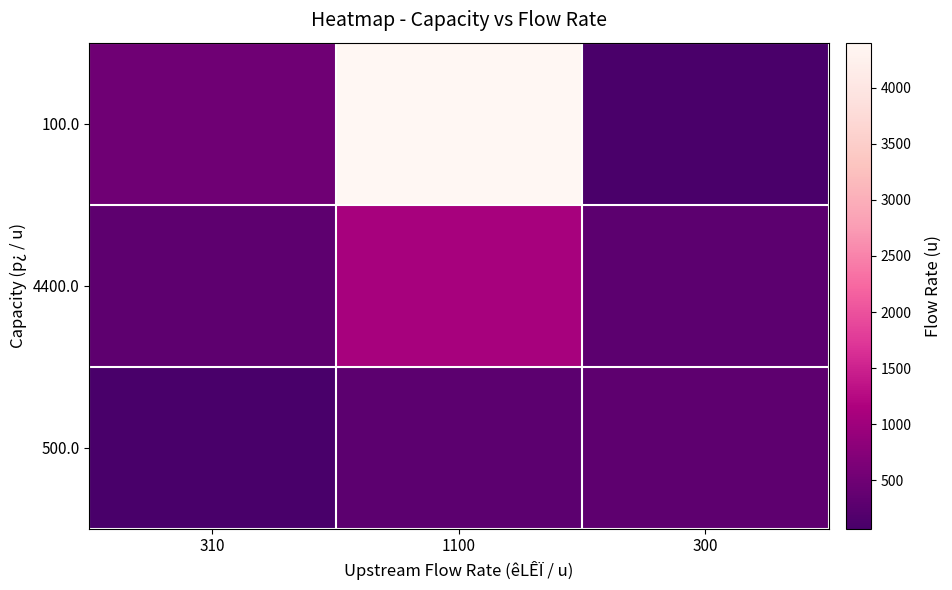

Which has a higher value, 310 or 1100?

1100